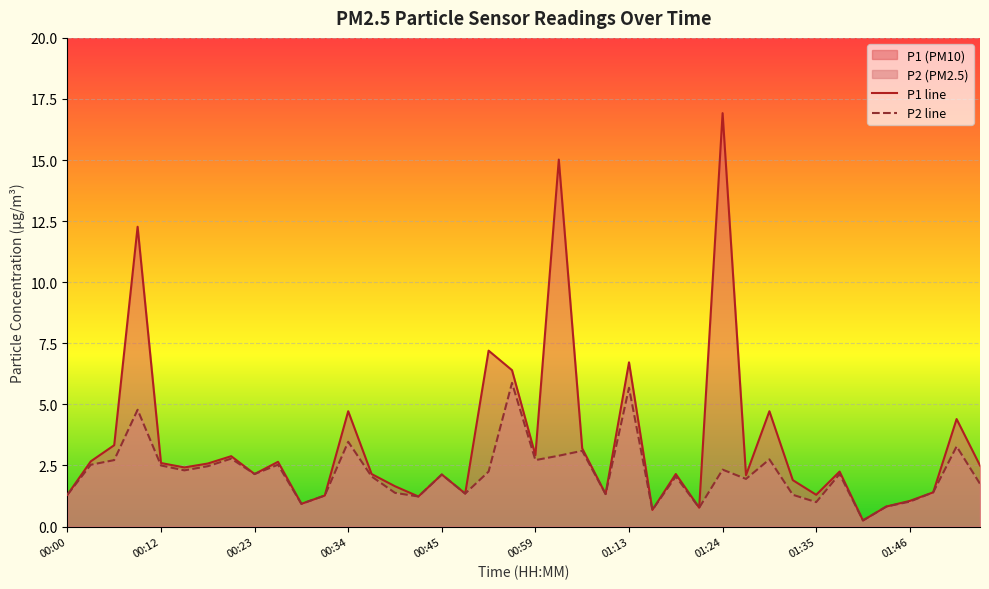

What is the value of the P2 point at the 19th from the left?

2.2